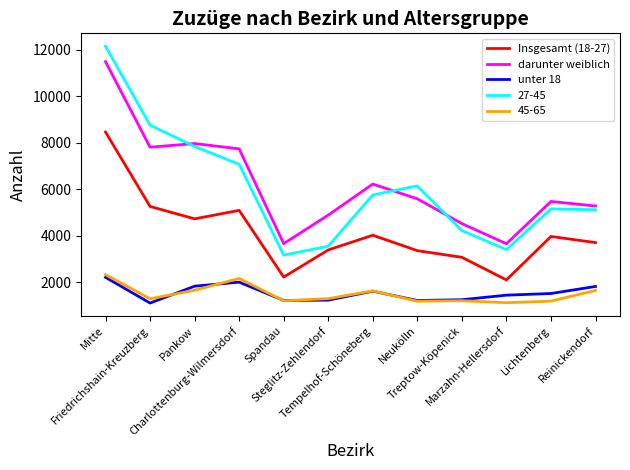

What value does the darunter weiblich series have at Treptow-Köpenick, to the nearest 50?

4550